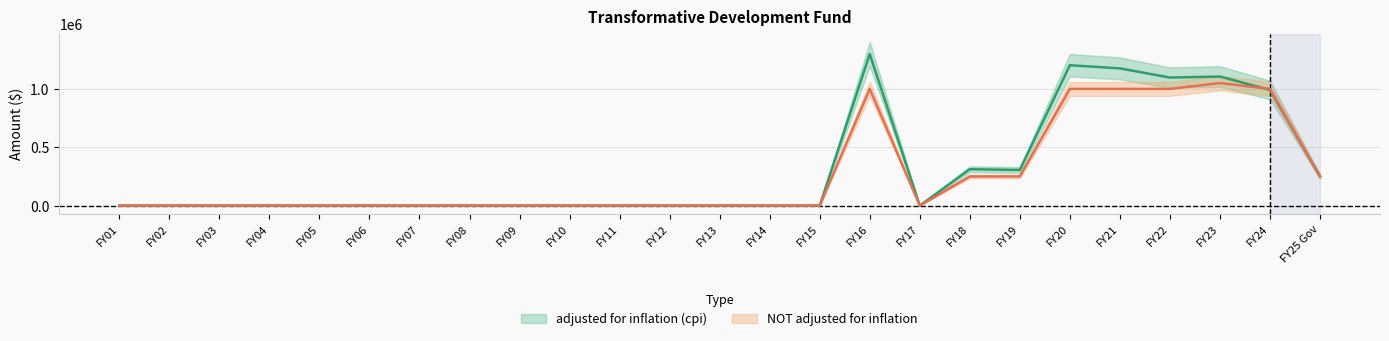

How many times do adjusted for inflation (cpi) and NOT adjusted for inflation cross each other?

1